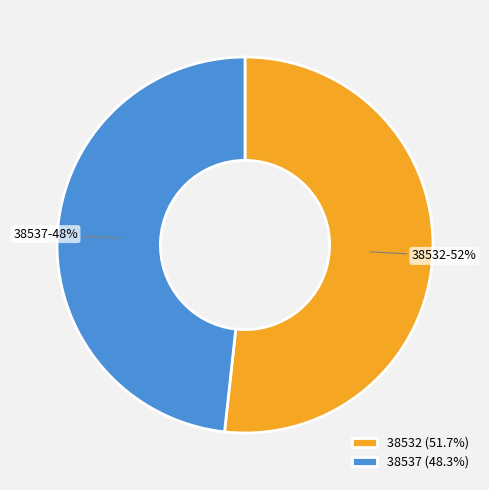

How many slices are in this pie chart?

2